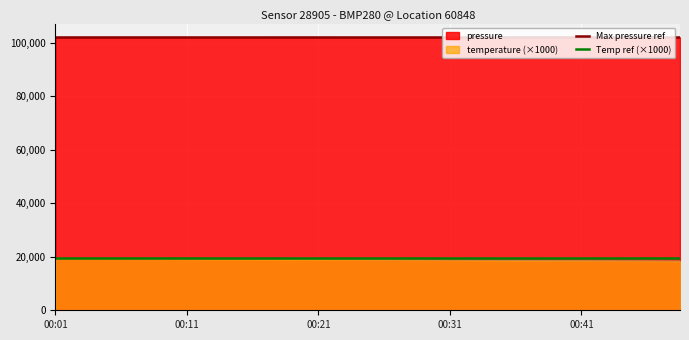

How many lines are shown in the chart?

2